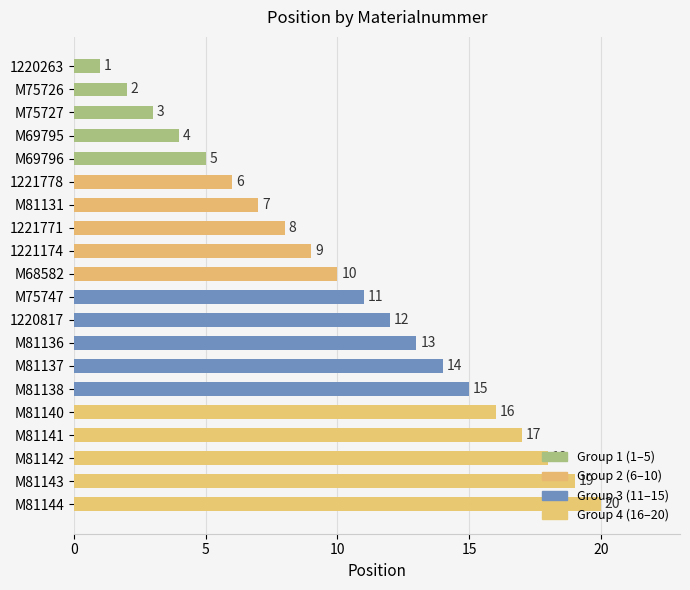

How many bars are there in total?

20